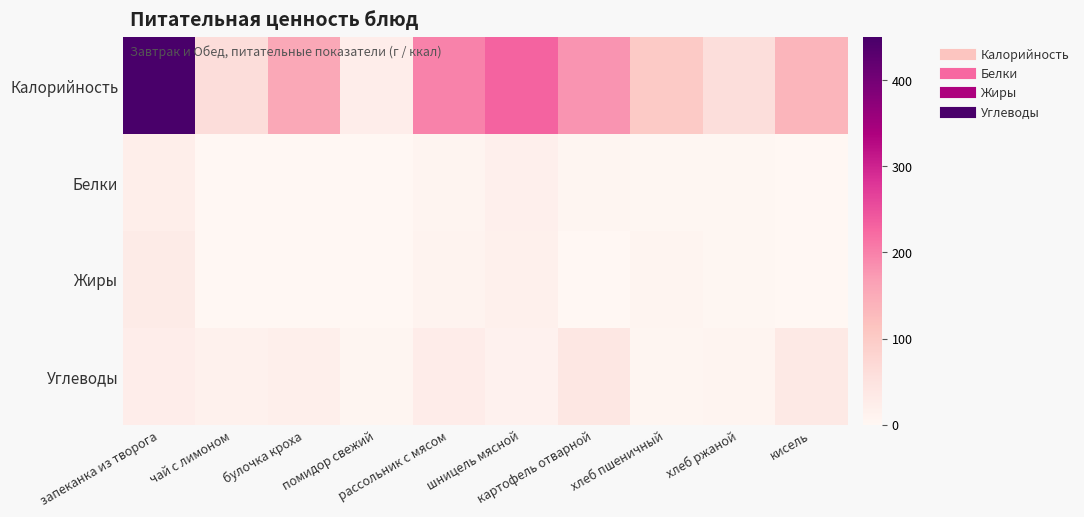

Reading right to left, what are all the values shown in this chart?

Калорийность: кисель=137.2	хлеб ржаной=61.0	хлеб пшеничный=100.5	картофель отварной=180.9	шницель мясной=230.3	рассольник с мясом=198.7	помидор свежий=24.0	булочка кроха=156.0	чай с лимоном=62.4	запеканка из творога=450.3
Белки: кисель=0.1	хлеб ржаной=2.7	хлеб пшеничный=1.8	картофель отварной=4.8	шницель мясной=18.0	рассольник с мясом=6.4	помидор свежий=0.1	булочка кроха=0.1	чай с лимоном=0.1	запеканка из творога=21.9
Жиры: кисель=0.1	хлеб ржаной=3.0	хлеб пшеничный=7.2	картофель отварной=1.0	шницель мясной=16.6	рассольник с мясом=9.2	помидор свежий=0.2	булочка кроха=0.0	чай с лимоном=0.0	запеканка из творога=29.1
Углеводы: кисель=33.6	хлеб ржаной=6.5	хлеб пшеничный=4.6	картофель отварной=39.5	шницель мясной=12.9	рассольник с мясом=25.4	помидор свежий=3.8	булочка кроха=21.0	чай с лимоном=15.2	запеканка из творога=23.2